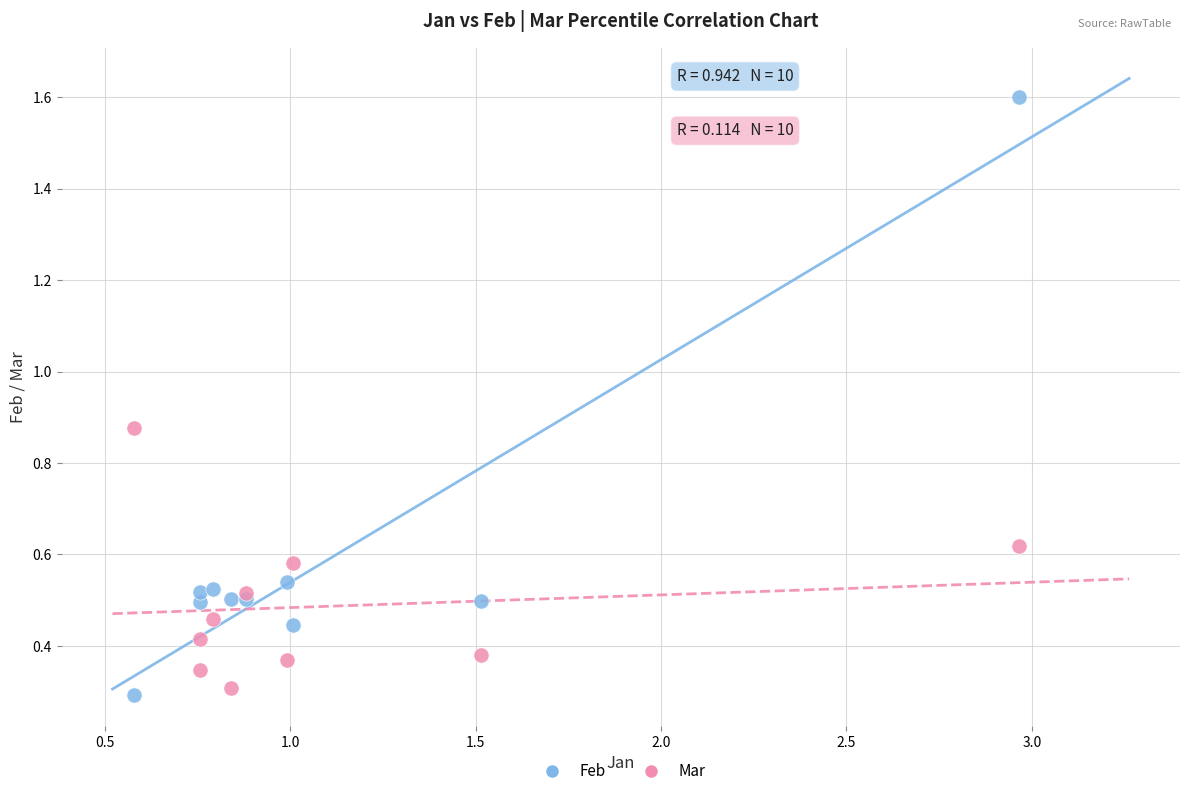

Which series has the widest spread of Y values?

Feb